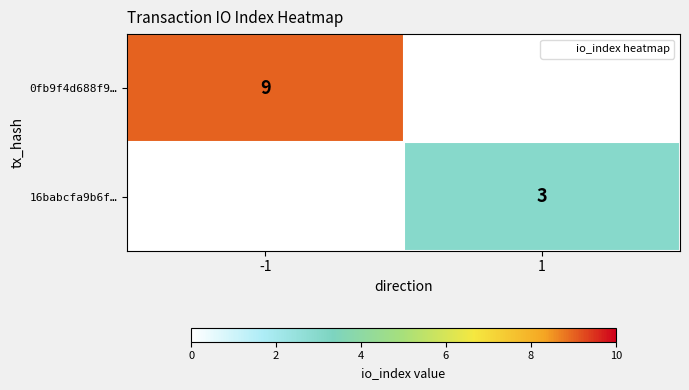

The value of 0fb9f4d688f9… at -1 is 9. True or false?

True